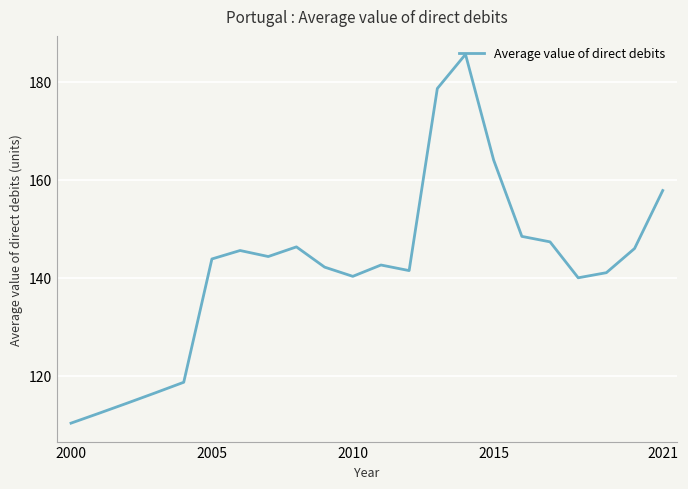

What is the minimum value shown in the chart?

110.4